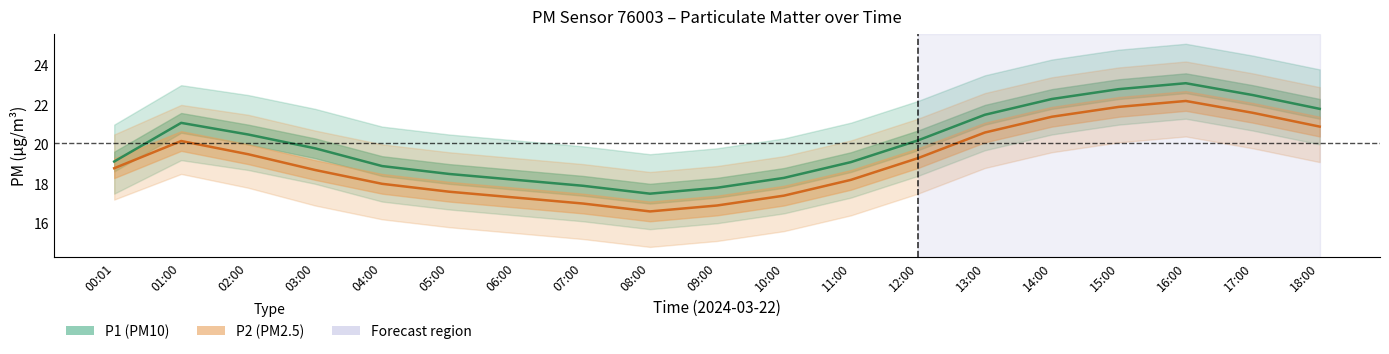

True or false: P1 and P2 cross at least once.

False